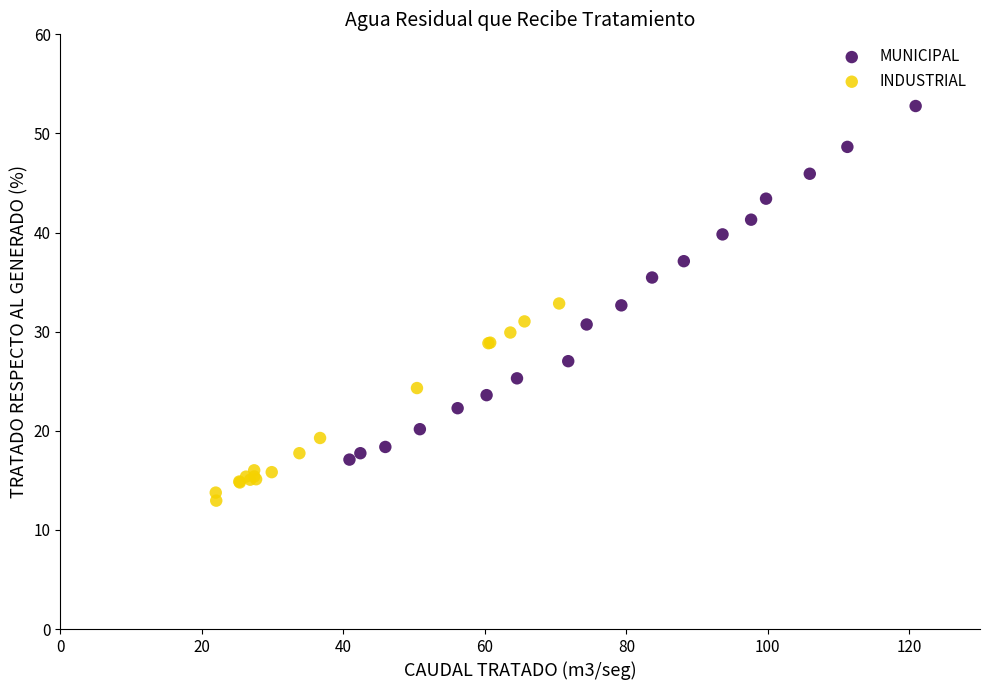

Which series contains the lowest Y value?

INDUSTRIAL